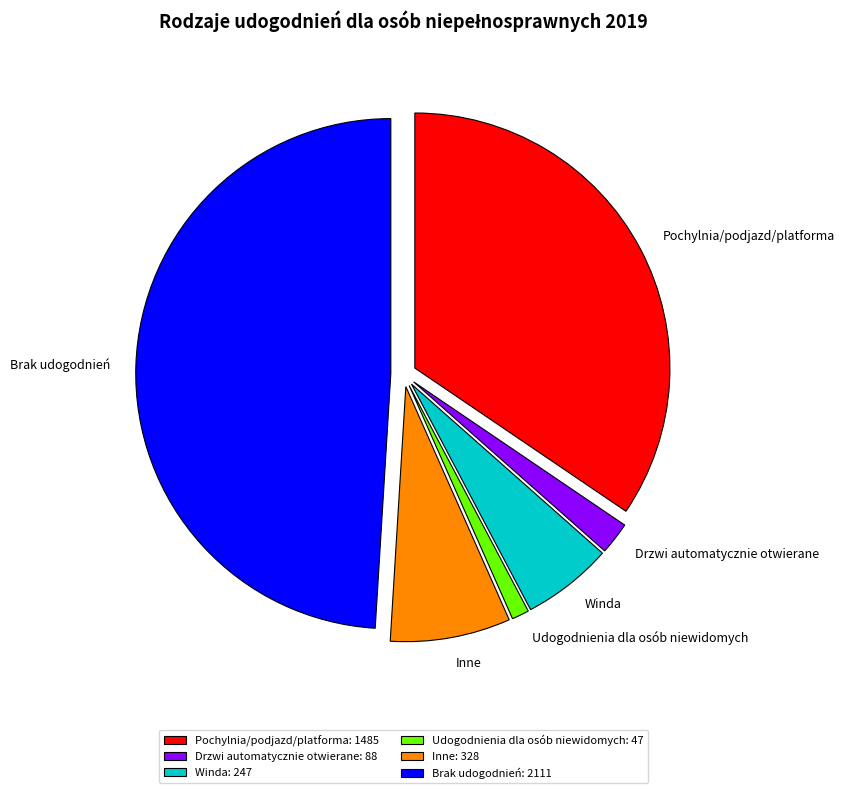

Between Drzwi automatycznie otwierane and Udogodnienia dla osób niewidomych, which is larger?

Drzwi automatycznie otwierane